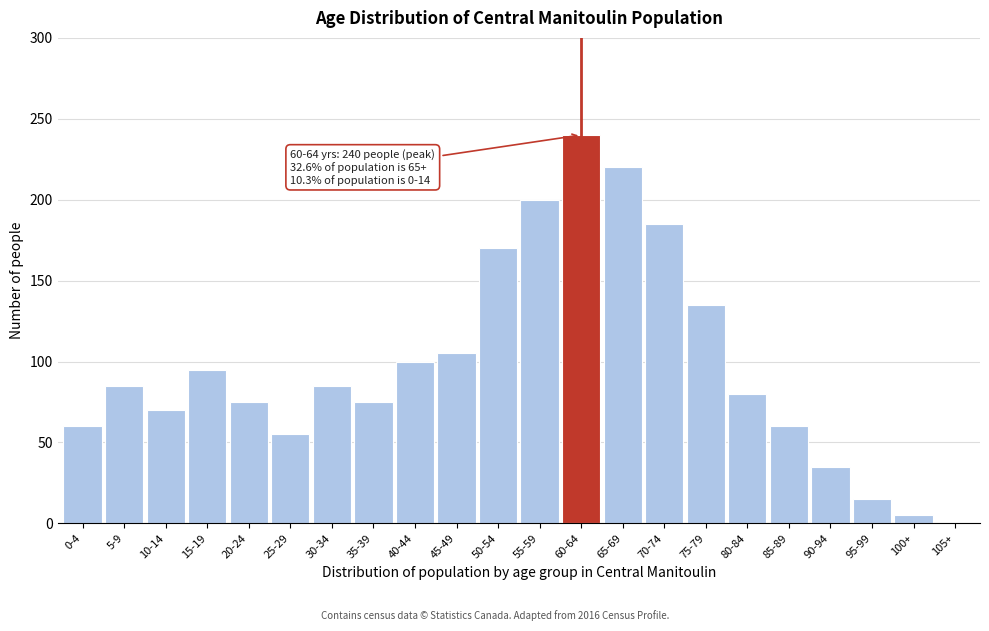

Reading left to right, list all the values displayed in this chart.

0-4=60	5-9=85	10-14=70	15-19=95	20-24=75	25-29=55	30-34=85	35-39=75	40-44=100	45-49=105	50-54=170	55-59=200	60-64=240	65-69=220	70-74=185	75-79=135	80-84=80	85-89=60	90-94=35	95-99=15	100+=5	105+=0